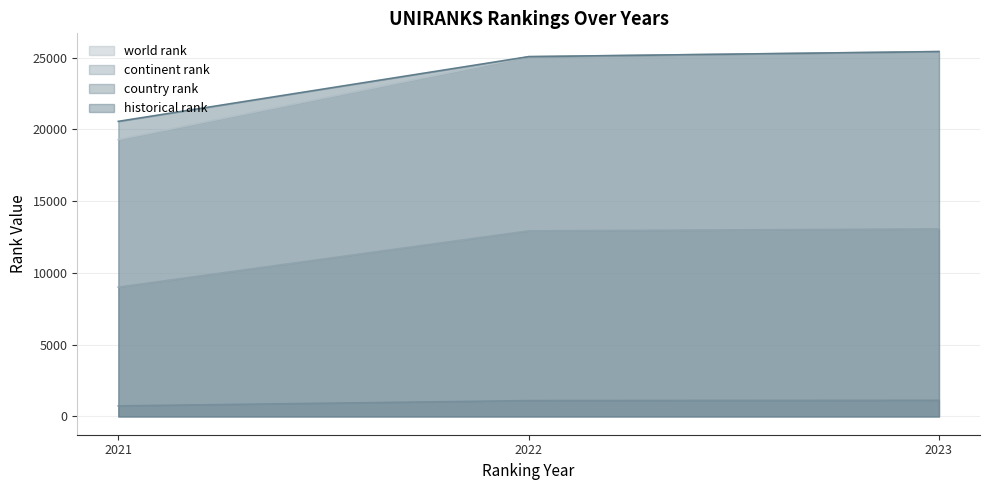

What is the difference between the maximum and minimum values in the historical rank series?

4862